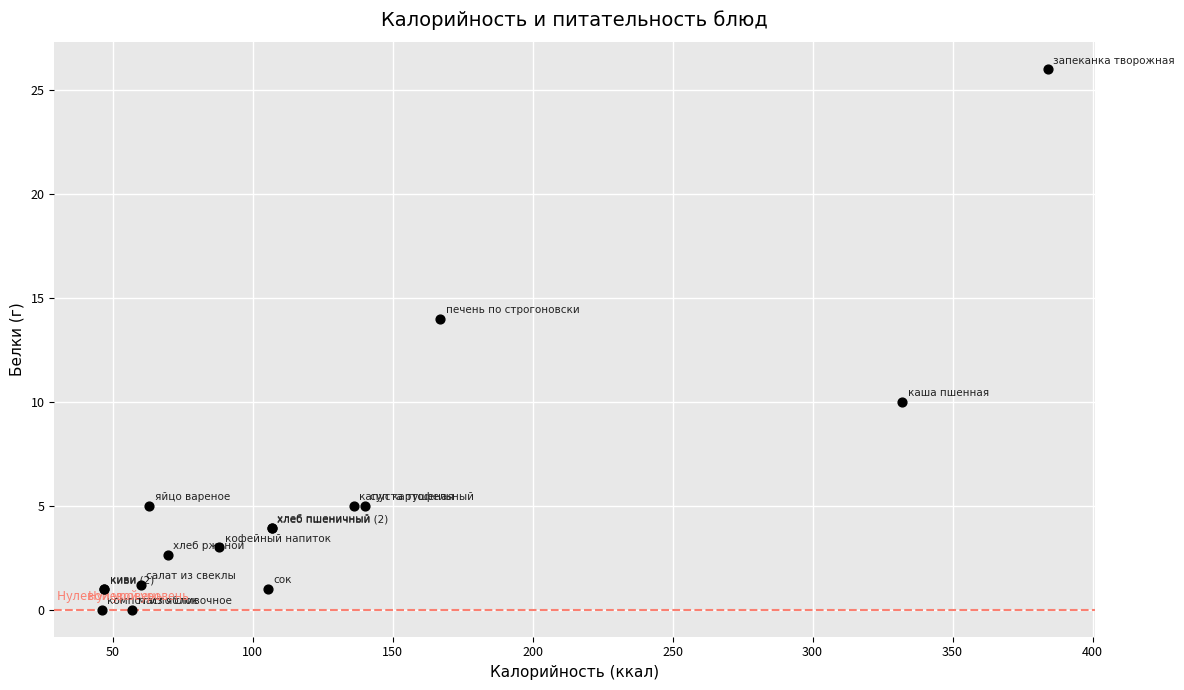

What Y value in the scatter plot is closest to 13?

14.0